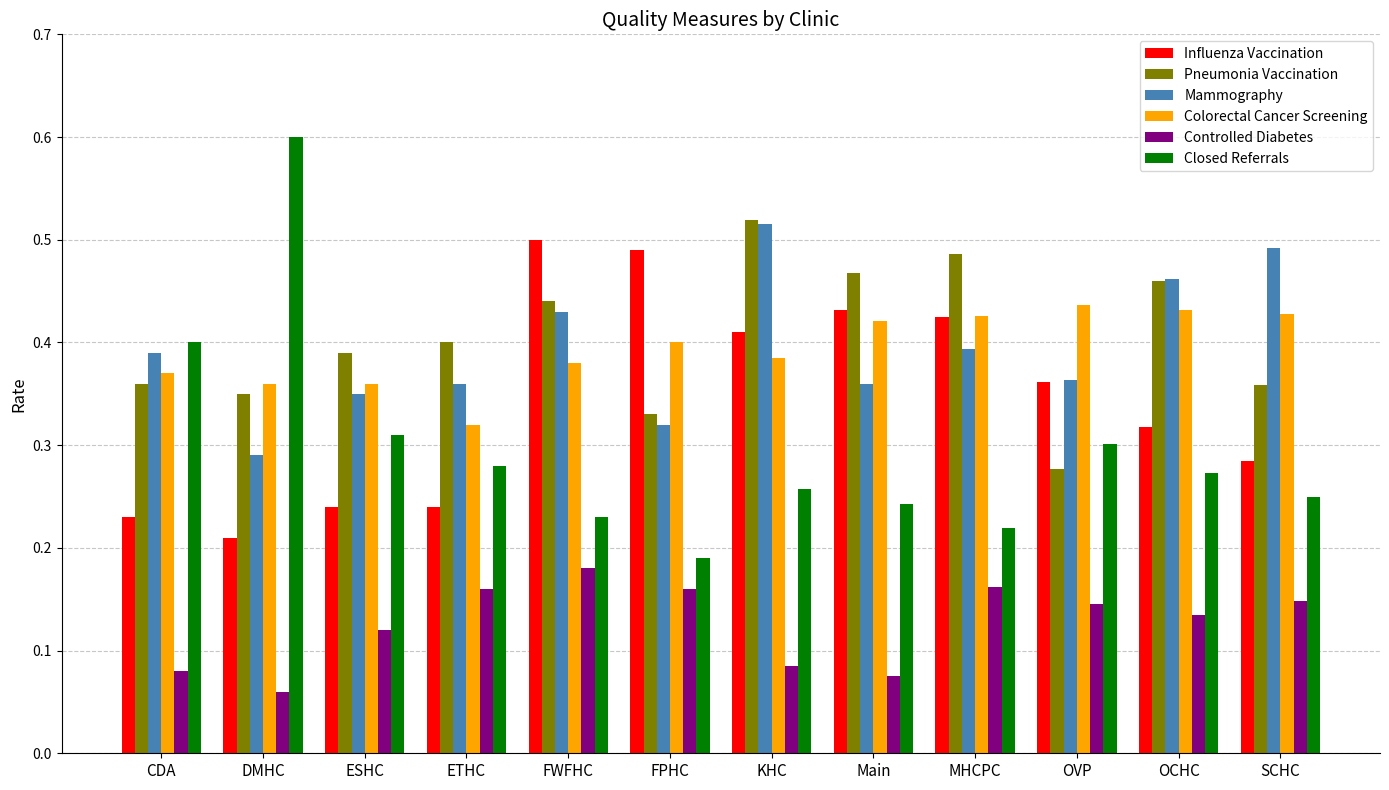

How many data points does each series have?

12